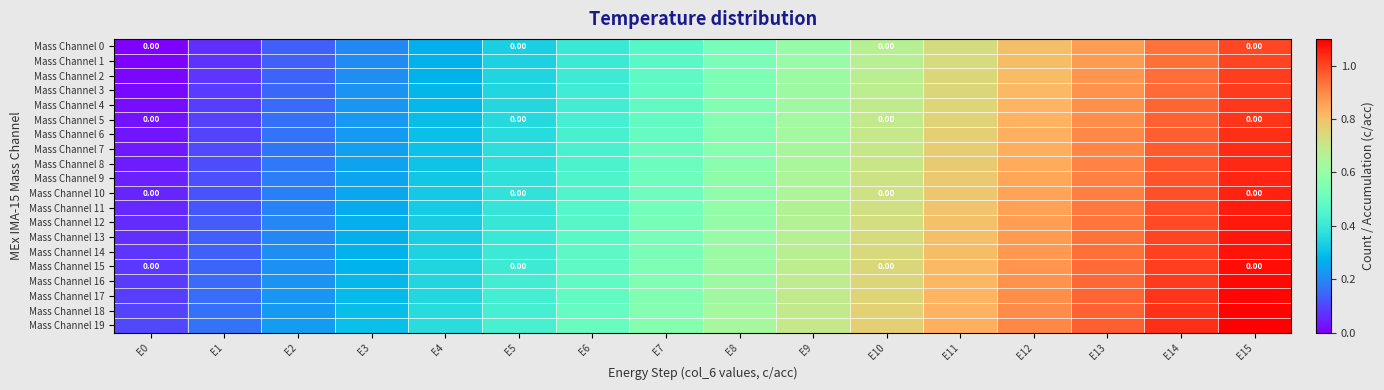

Rank the categories by Mass Channel 9 value from highest to lowest.

E15, E14, E13, E12, E11, E10, E9, E8, E7, E6, E5, E4, E3, E2, E1, E0